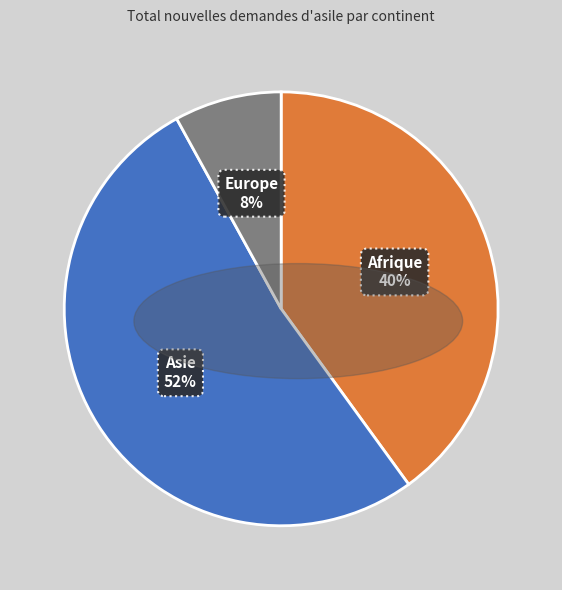

To the nearest percent, what percentage of the pie is Europe?

8%